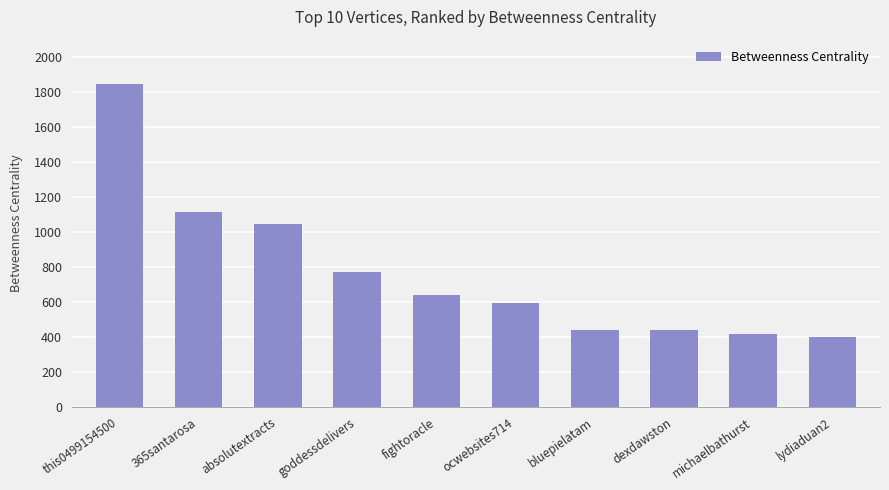

What is the average value?

771.5